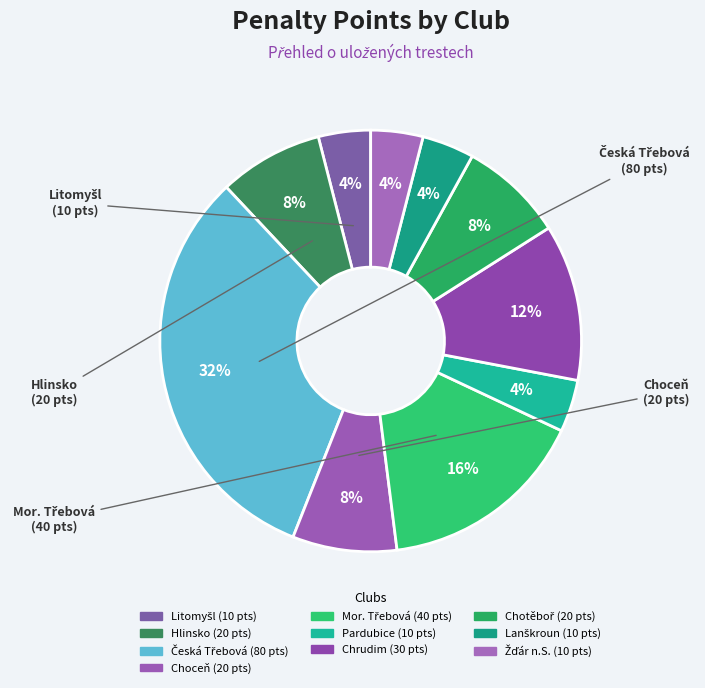

What is the ratio of the value at Chrudim to the value at Hlinsko?

1.5